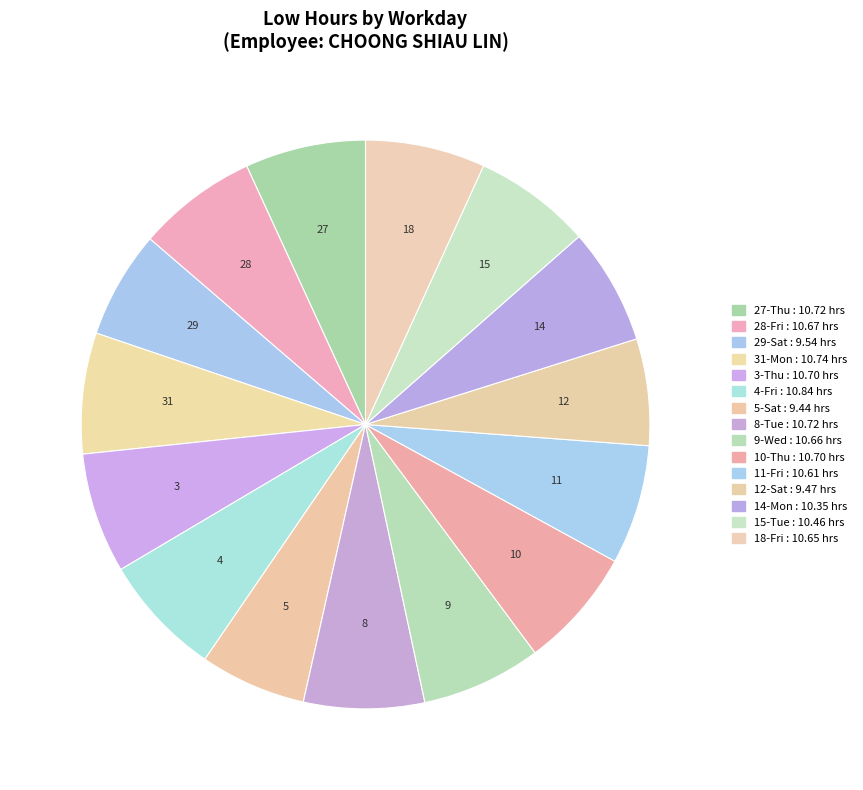

How many segments does this pie chart have?

15